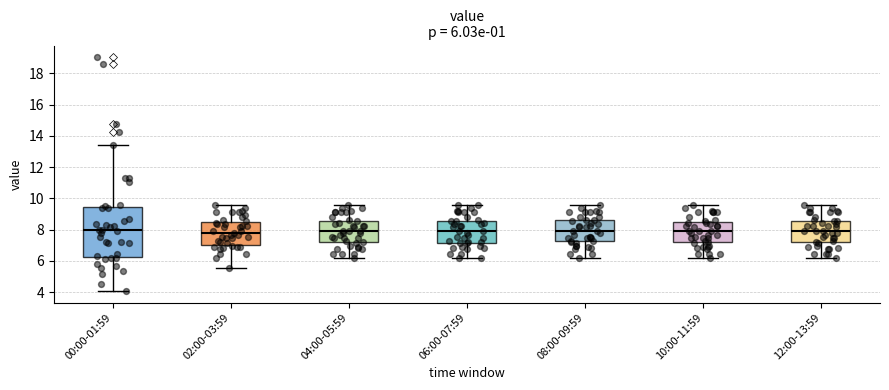

Comparing the boxes themselves (not the whiskers), which one is the tallest?

00:00-01:59